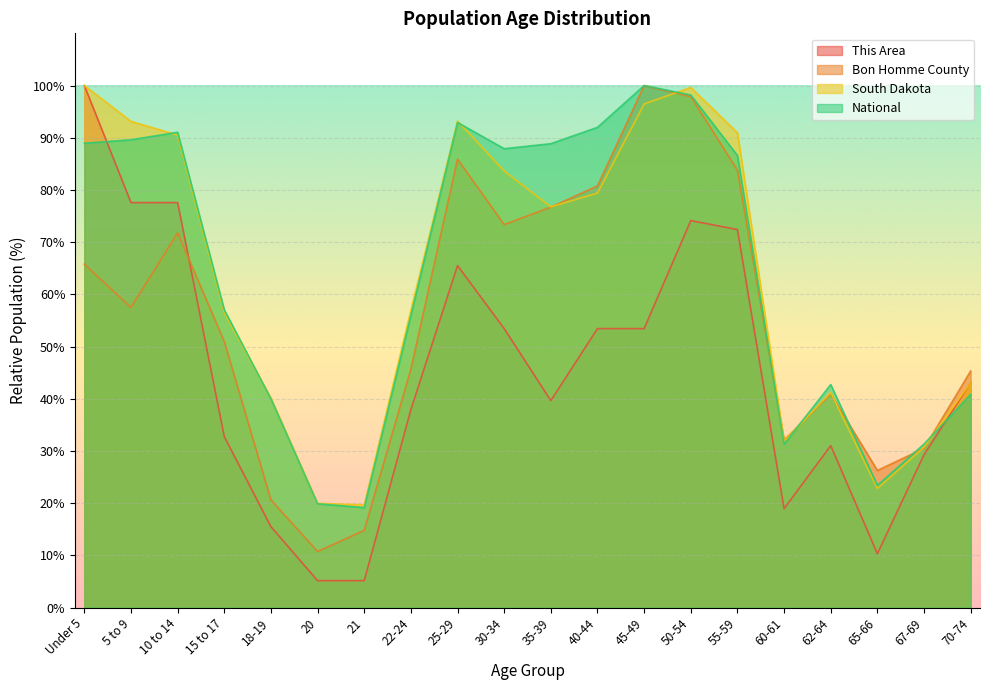

What is the difference between the This Area values at 20 and 62-64?

25.9